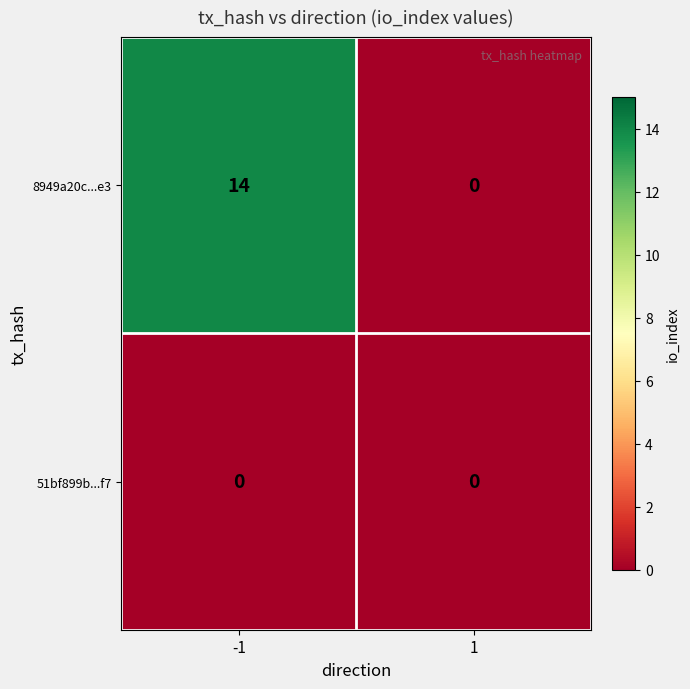

How many categories are shown in the chart?

2